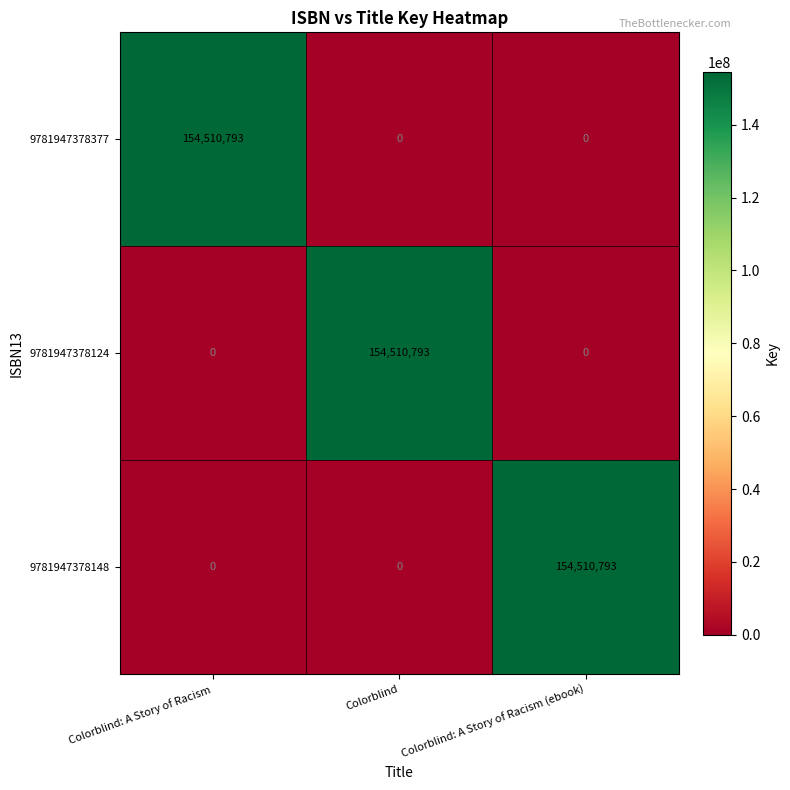

What is the difference between the highest and lowest values at Colorblind: A Story of Racism (ebook)?

154510793